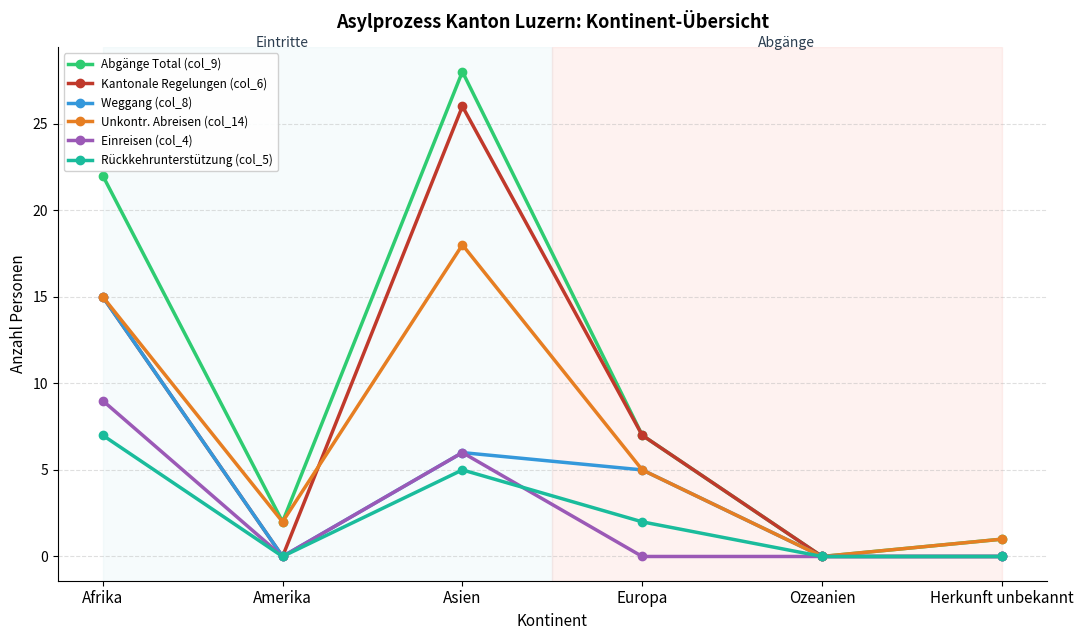

At which category is the sum across all series the highest?

Asien